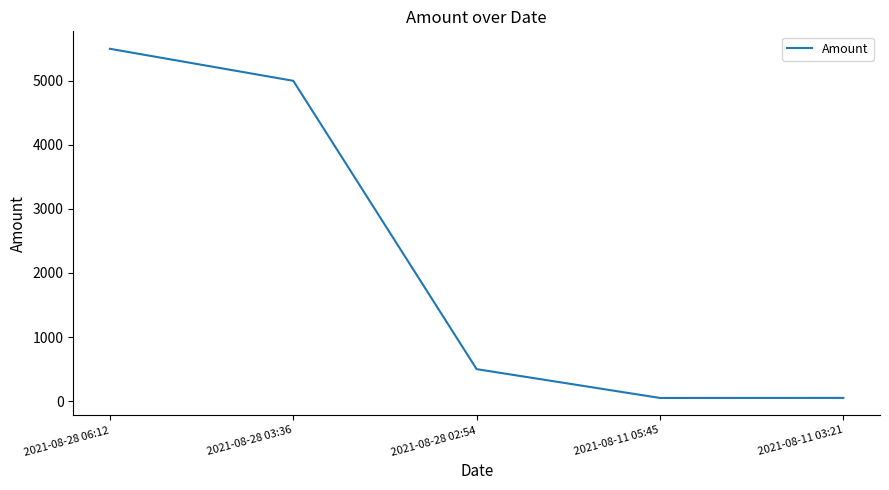

What is the change in value from 2021-08-28 06:12 to 2021-08-28 03:36?

-499.6